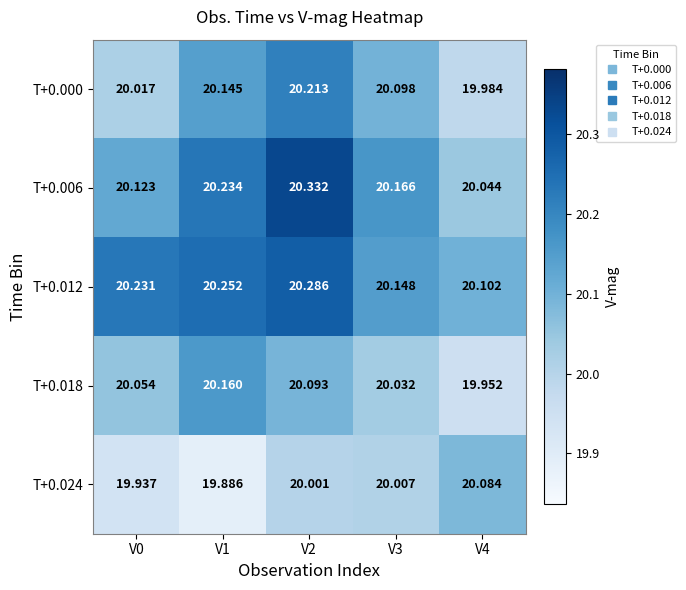

At V0, list the series in order from smallest to largest.

T+0.024, T+0.000, T+0.018, T+0.006, T+0.012